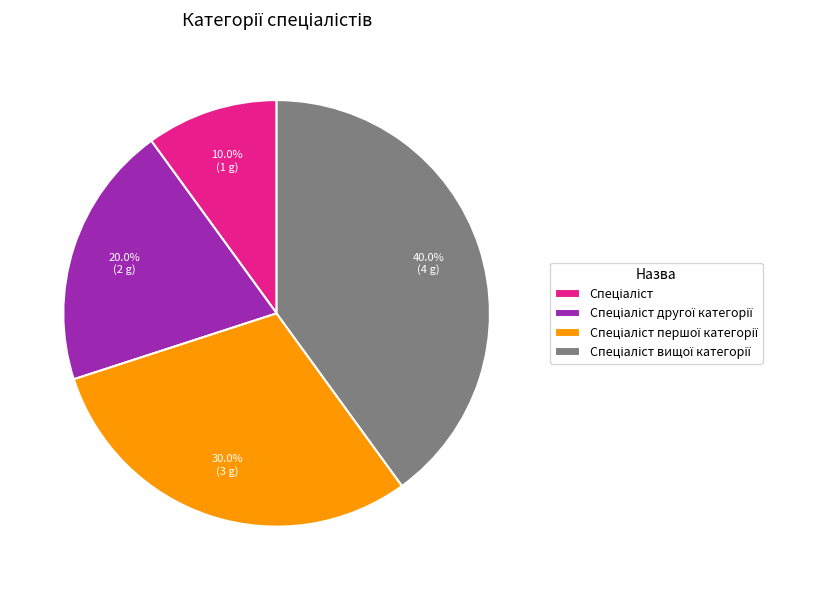

Is there a majority slice in this chart?

No